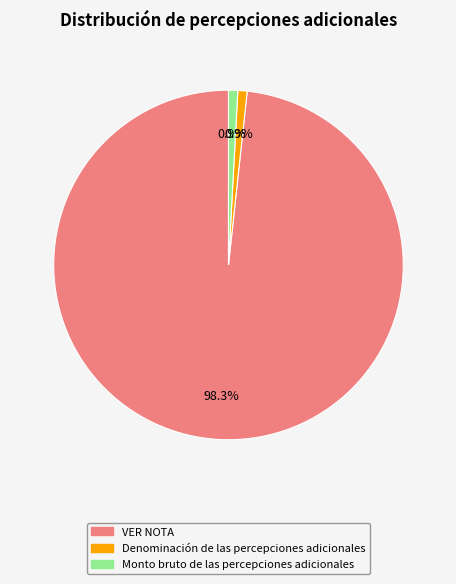

What is the ratio of the value at Monto bruto de las percepciones adicionales to the value at Denominación de las percepciones adicionales?

1.0